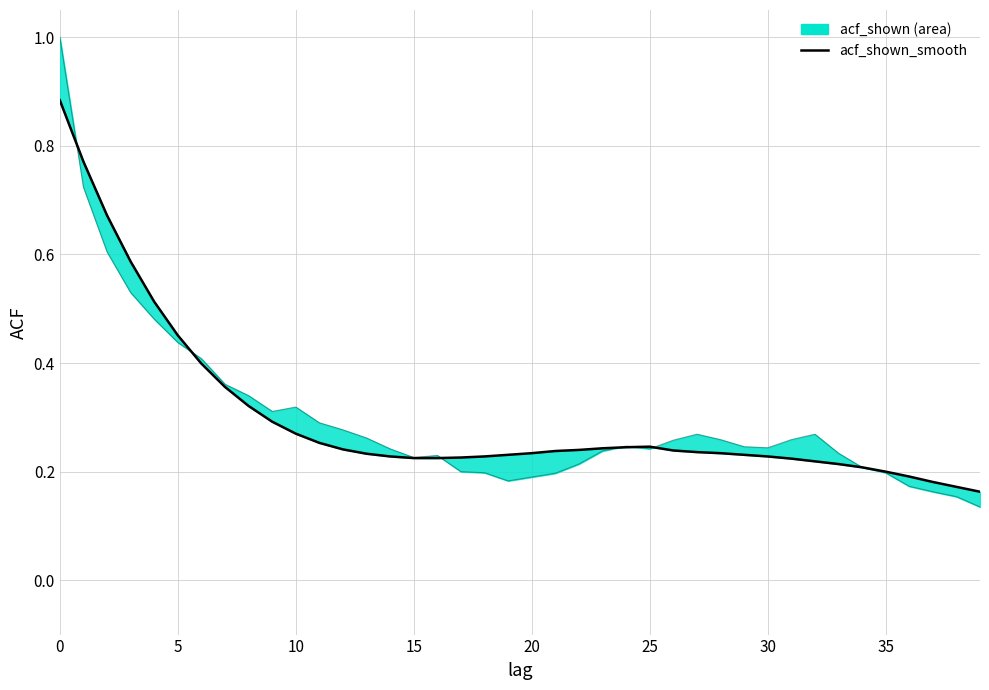

Reading left to right, list all the values displayed in this chart.

acf_shown_smooth: 0.9	0.8	0.7	0.6	0.5	0.5	0.4	0.4	0.3	0.3	0.3	0.3	0.2	0.2	0.2	0.2	0.2	0.2	0.2	0.2	0.2	0.2	0.2	0.2	0.2	0.2	0.2	0.2	0.2	0.2	0.2	0.2	0.2	0.2	0.2	0.2	0.2	0.2	0.2	0.2
acf_shown: 1.0	0.7	0.6	0.5	0.5	0.4	0.4	0.4	0.3	0.3	0.3	0.3	0.3	0.3	0.2	0.2	0.2	0.2	0.2	0.2	0.2	0.2	0.2	0.2	0.2	0.2	0.3	0.3	0.3	0.2	0.2	0.3	0.3	0.2	0.2	0.2	0.2	0.2	0.2	0.1